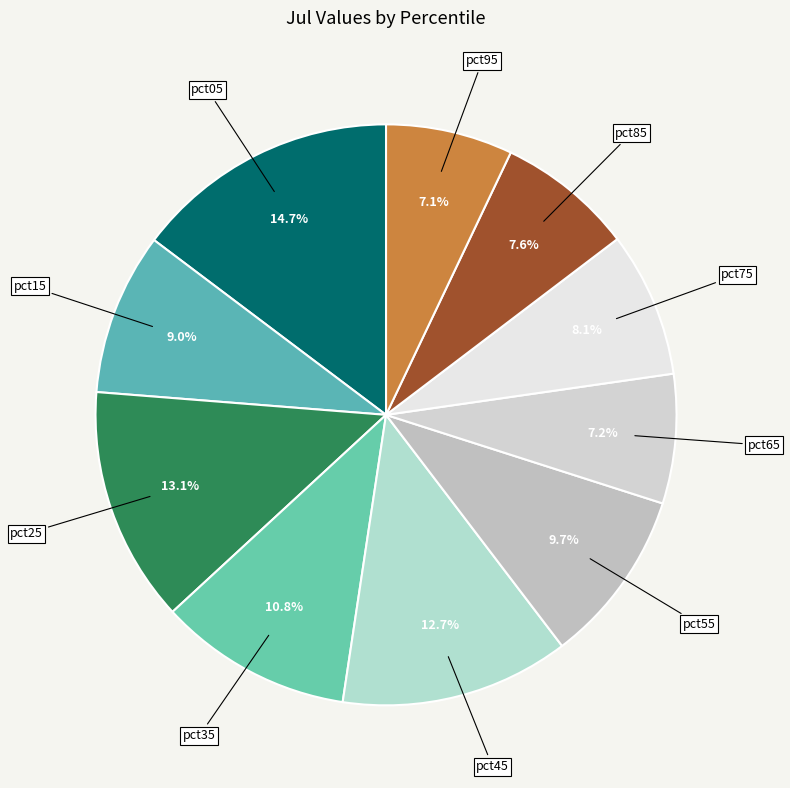

Combined, do pct95 and pct55 account for over 50%?

No